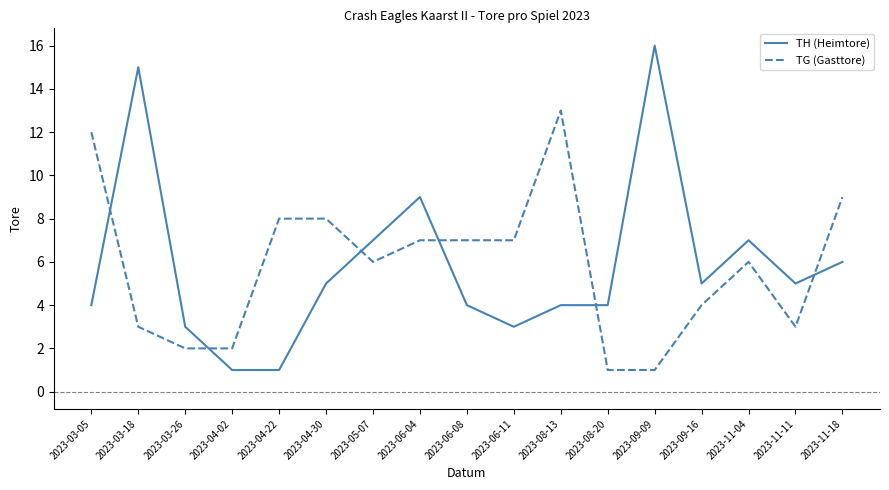

What is the total value across all series at 2023-05-07?

13